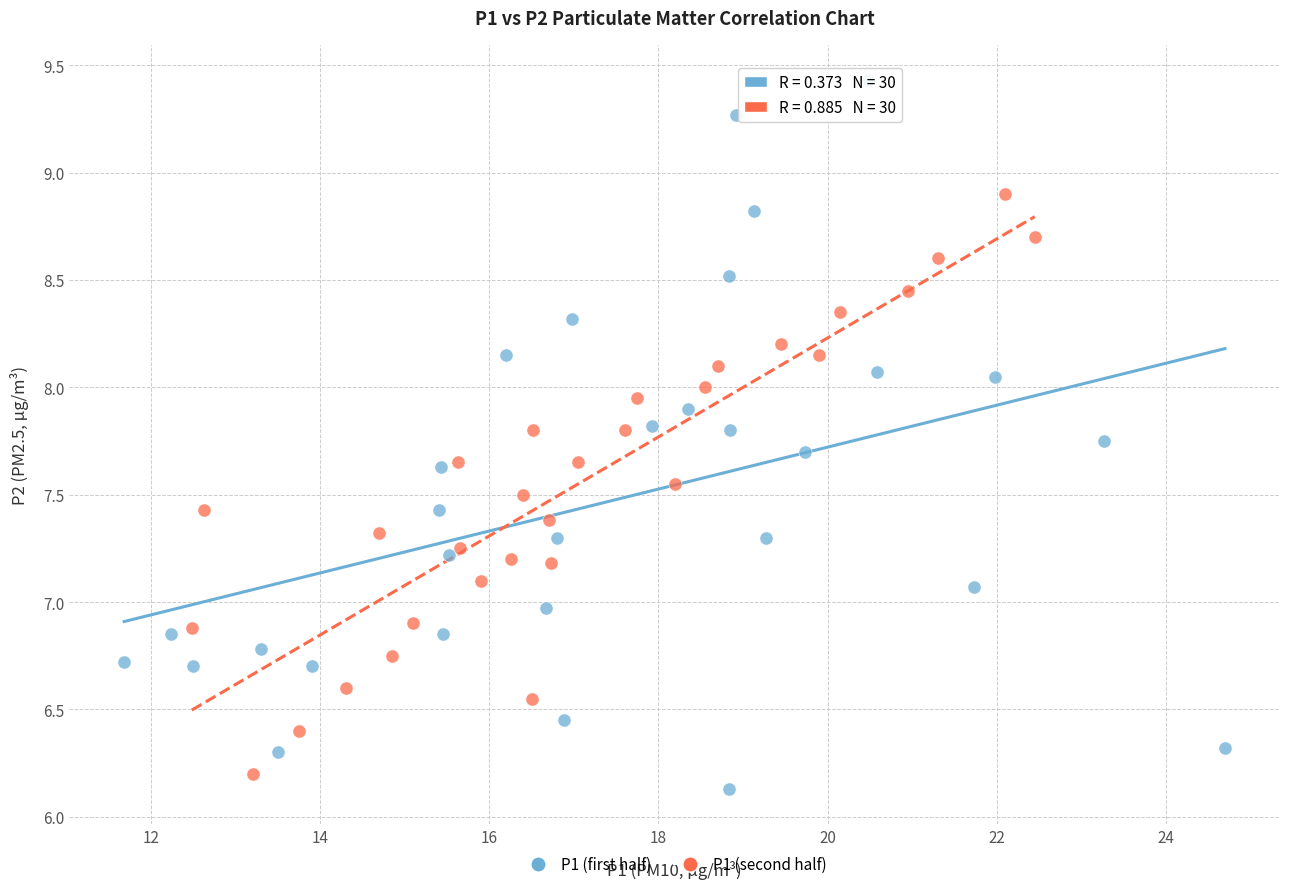

Which series reaches the minimum Y coordinate?

P1 (first half)